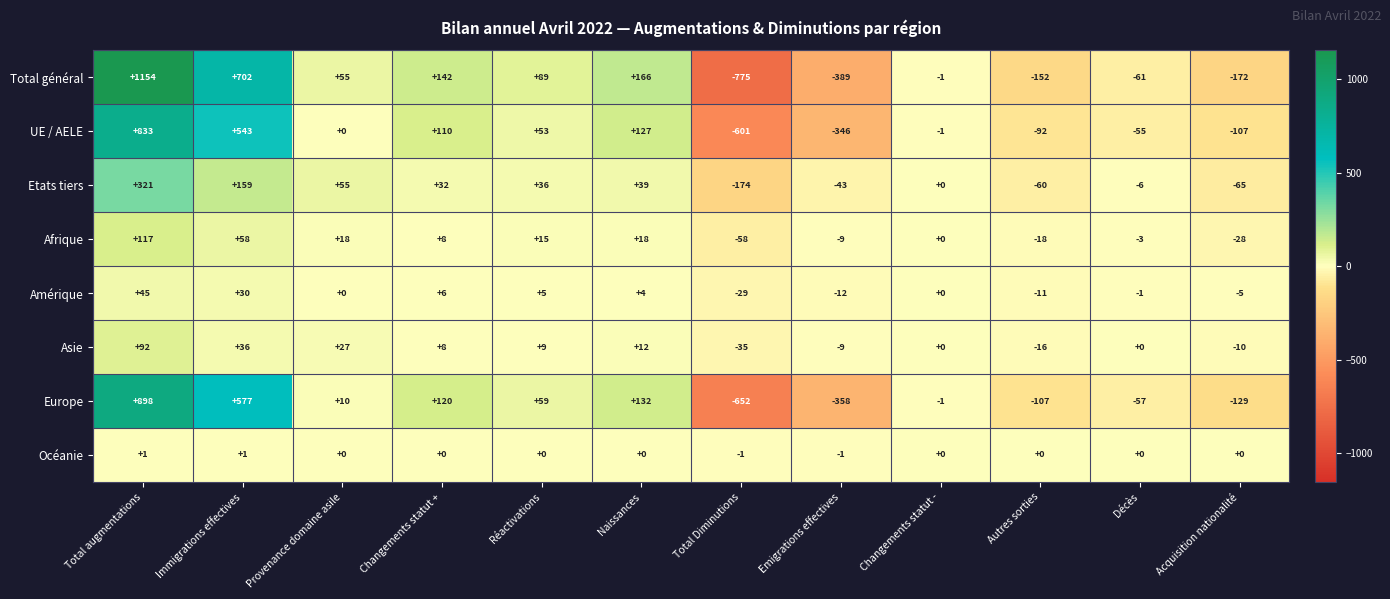

Rank the series by their maximum value, from lowest to highest.

Océanie, Amérique, Asie, Afrique, Etats tiers, UE / AELE, Europe, Total général